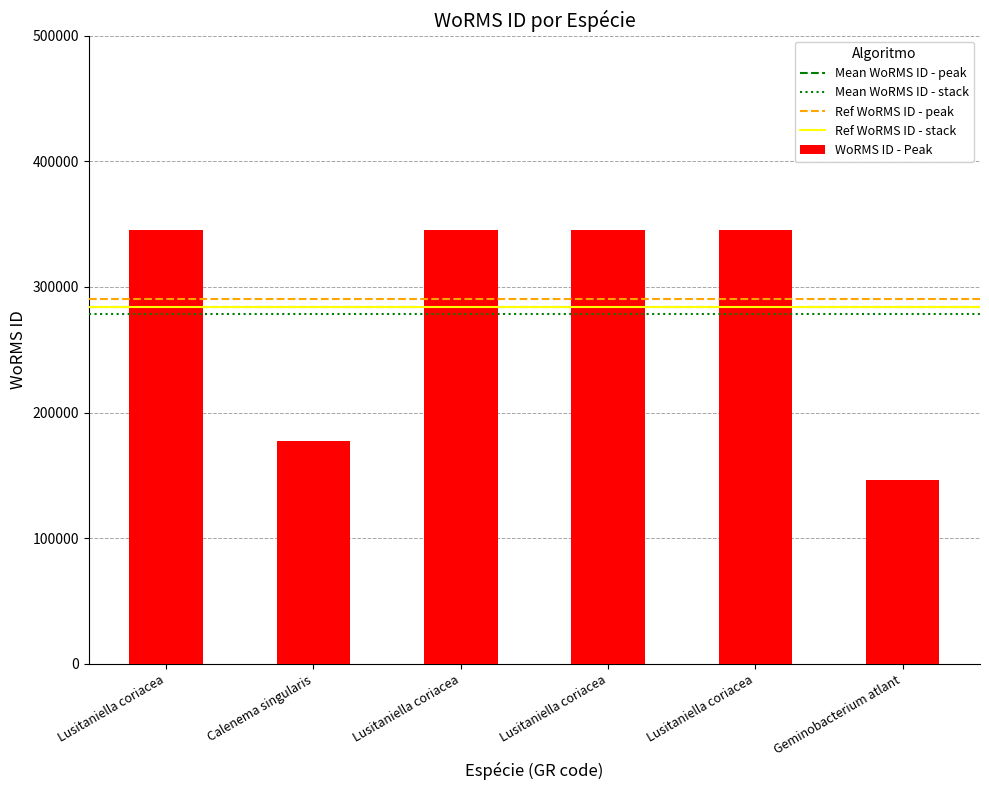

How many bars are there in total?

6